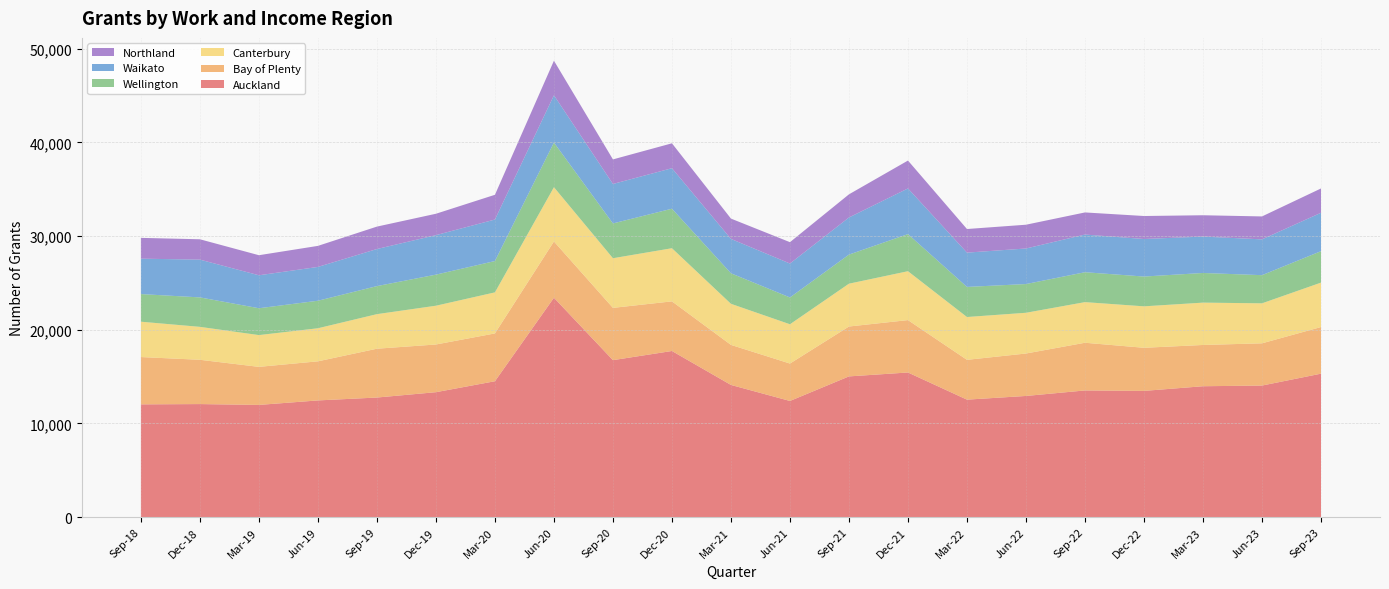

Reading left to right, transcribe all the data shown in this chart.

Auckland: 12036	12066	11976	12456	12765	13335	14505	23418	16755	17733	14109	12399	15021	15438	12540	12933	13521	13473	13971	14043	15312
Bay of Plenty: 5049	4728	4062	4173	5211	5091	5103	6006	5580	5298	4275	3993	5325	5592	4248	4530	5091	4602	4404	4509	4977
Canterbury: 3774	3516	3393	3531	3690	4140	4383	5793	5301	5673	4386	4194	4572	5220	4572	4350	4338	4425	4521	4269	4743
Wellington: 2949	3144	2865	2937	2994	3318	3345	4767	3714	4218	3258	2862	3105	3960	3213	3066	3192	3180	3165	3006	3357
Waikato: 3780	4032	3519	3609	3957	4215	4431	5046	4212	4323	3669	3621	3963	4875	3660	3795	4020	4008	3885	3822	4098
Northland: 2220	2172	2142	2247	2394	2283	2640	3690	2622	2658	2169	2280	2469	2976	2520	2538	2361	2454	2277	2448	2595